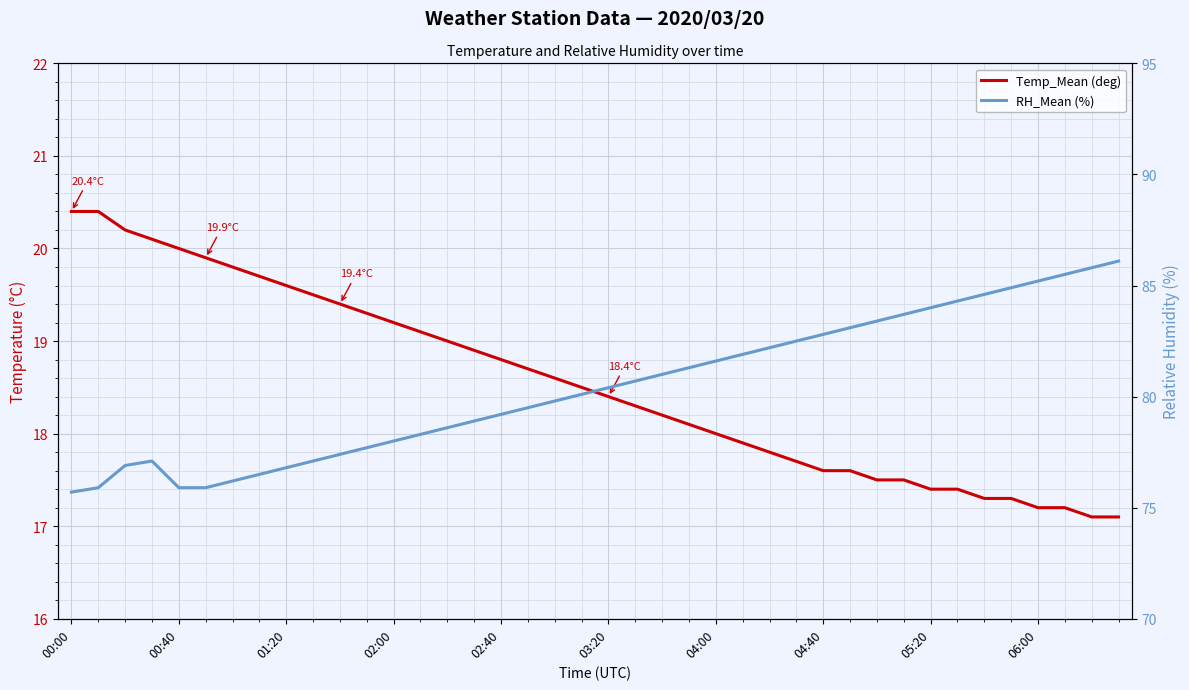

Which series has the largest total across all categories?

RH_Mean (%)